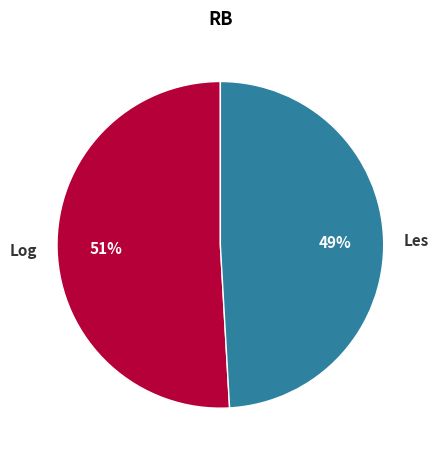

Which has a higher value, Les or Log?

Log